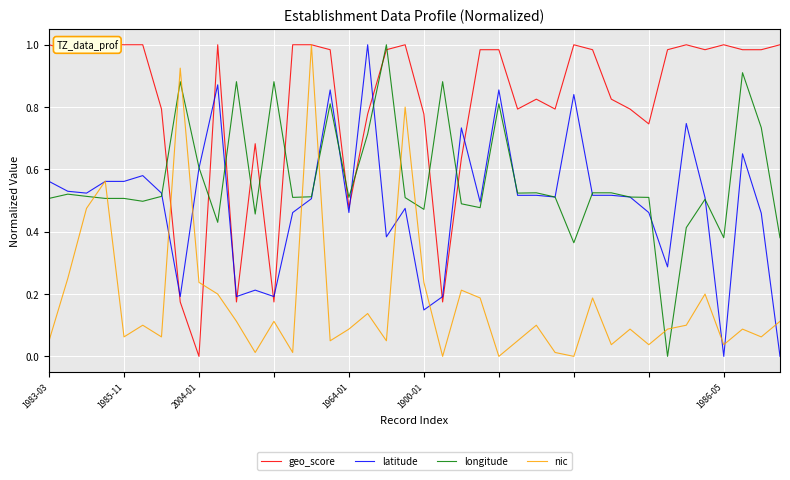

What are all the series names shown in the legend?

geo_score, latitude, longitude, nic